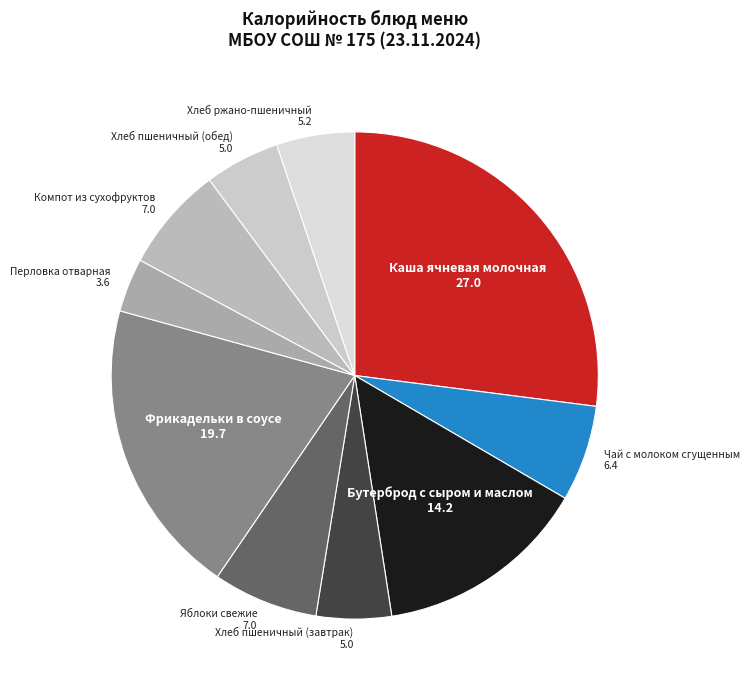

Which category has the smallest portion of the pie?

Перловка отварная